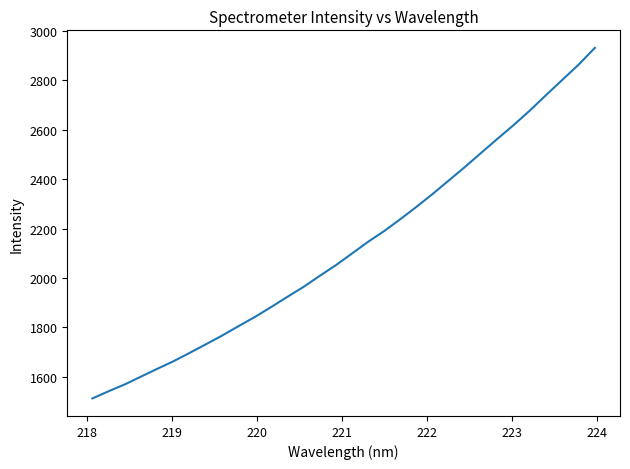

What is the greatest value displayed?

2930.5